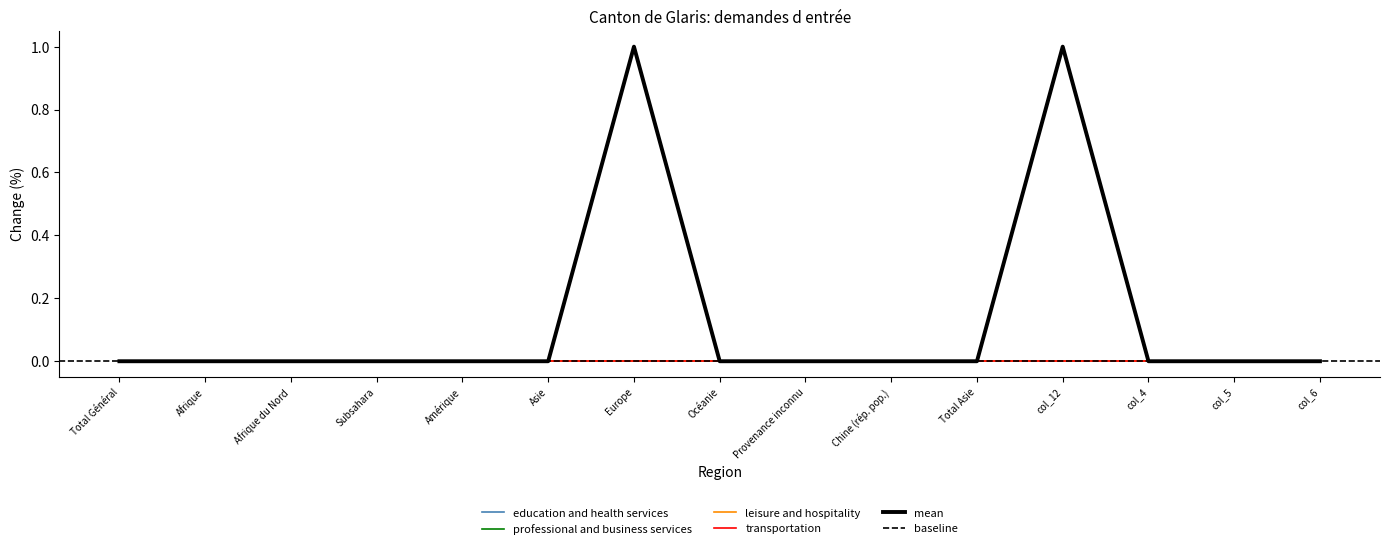

Reading right to left, list all the values displayed in this chart.

education and health services: 0	0	0	1	0	0	0	0	1	0	0	0	0	0	0
professional and business services: 0	0	0	1	0	0	0	0	1	0	0	0	0	0	0
mean: 0	0	0	1	0	0	0	0	1	0	0	0	0	0	0